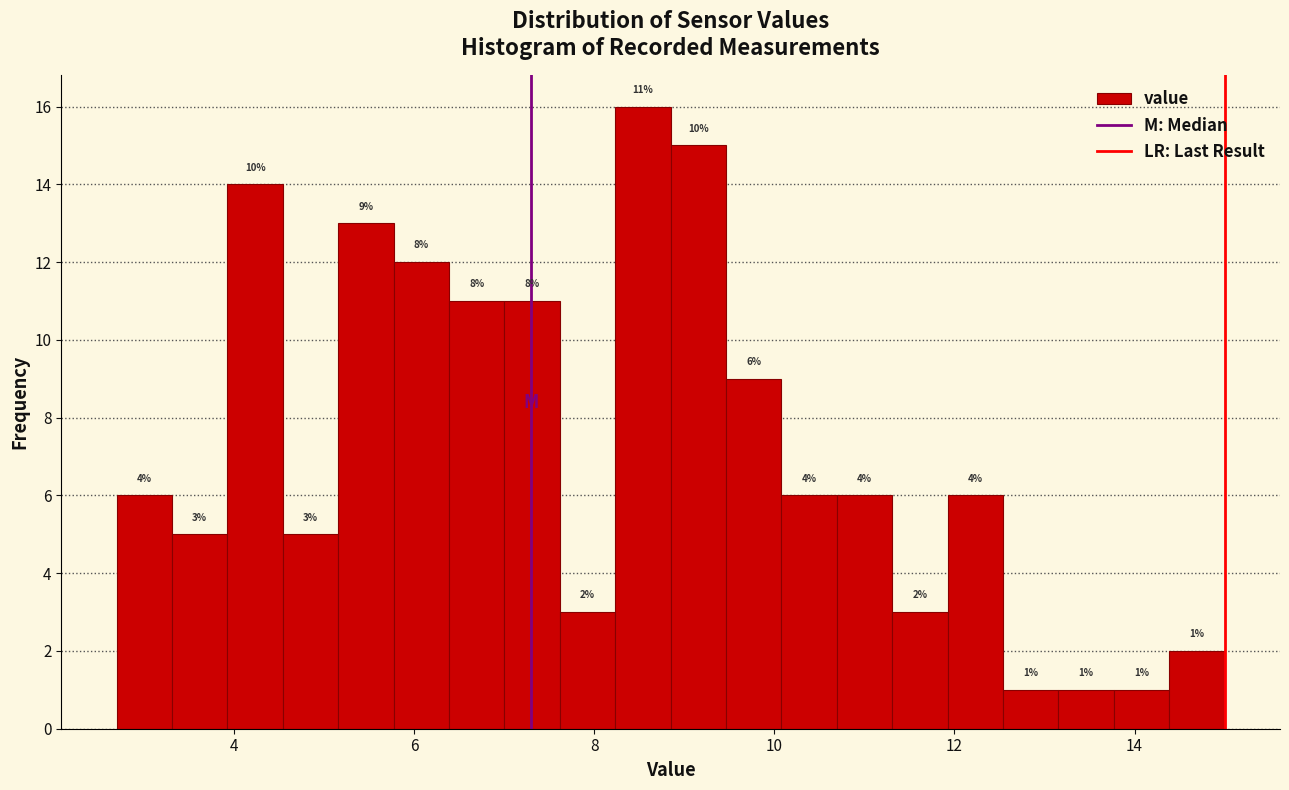

Around what value on the x-axis is the tallest bar? Give the approximate position of its centre, as read against the axis.

8.6